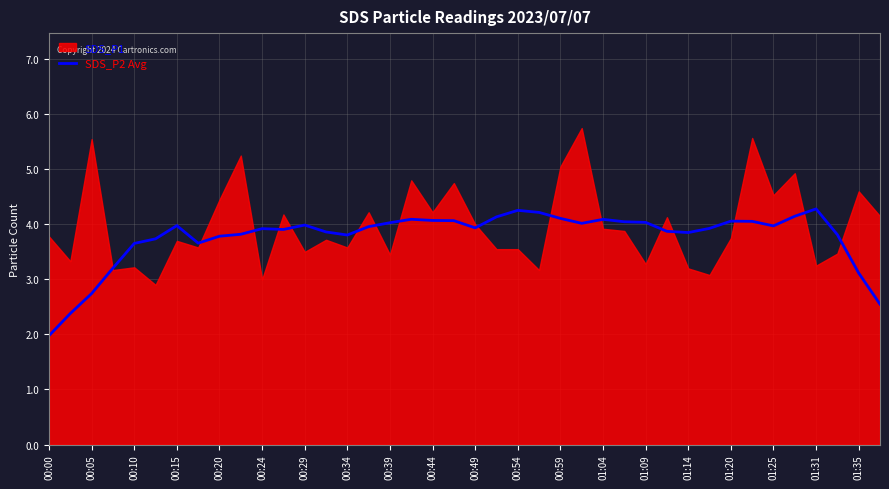

How many values exceed 3?

36